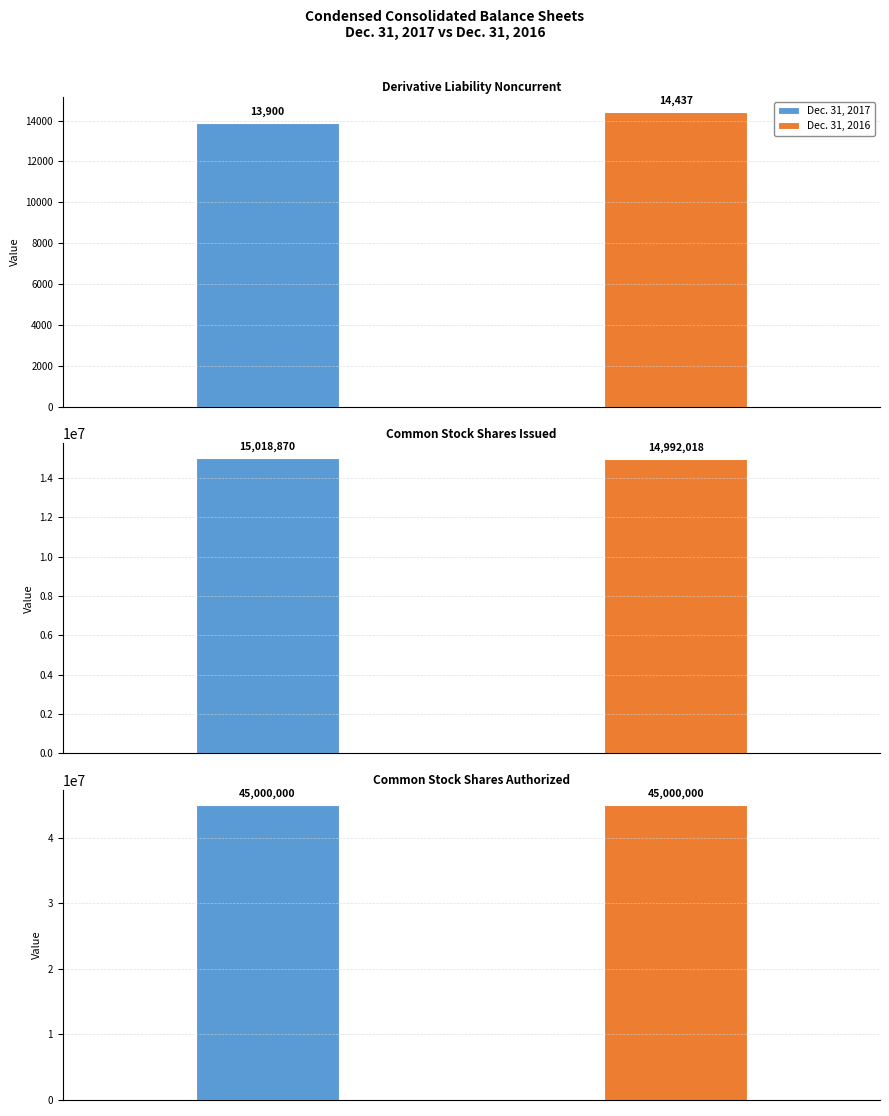

Count the number of data series in this chart.

2